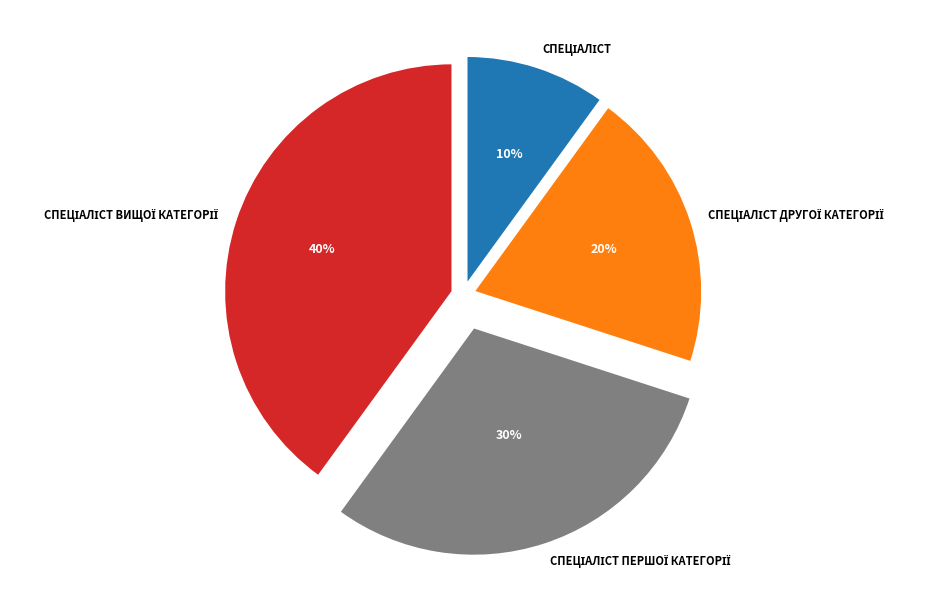

To the nearest percent, what is the average slice percentage?

25%